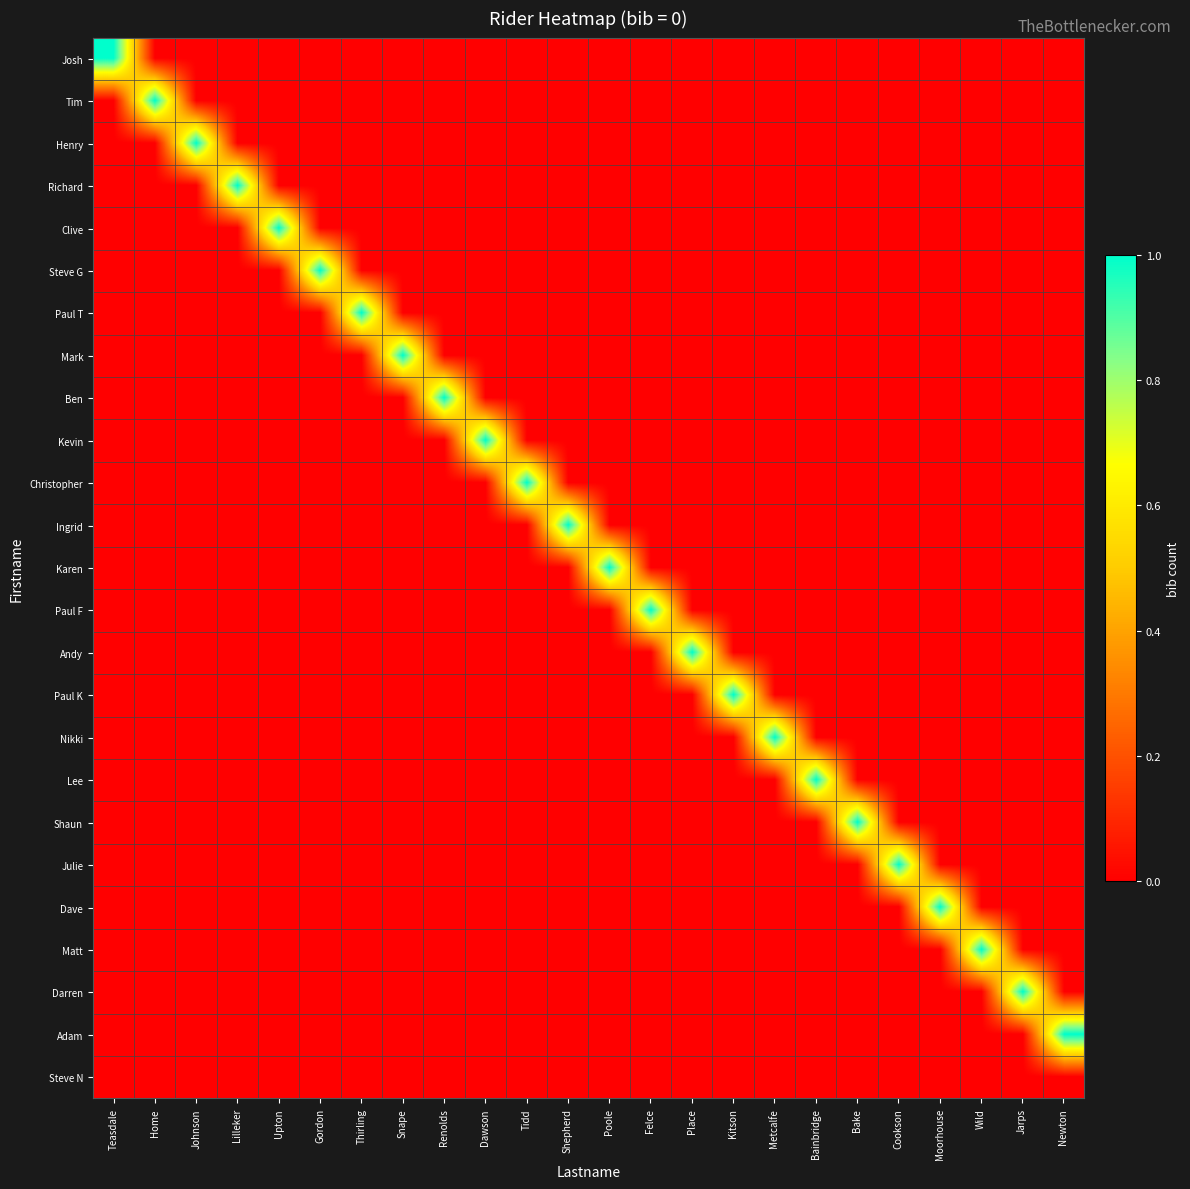

List the series in order of their peak value, highest first.

Josh, Tim, Henry, Richard, Clive, Steve G, Paul T, Mark, Ben, Kevin, Christopher, Ingrid, Karen, Paul F, Andy, Paul K, Nikki, Lee, Shaun, Julie, Dave, Matt, Darren, Adam, Steve N